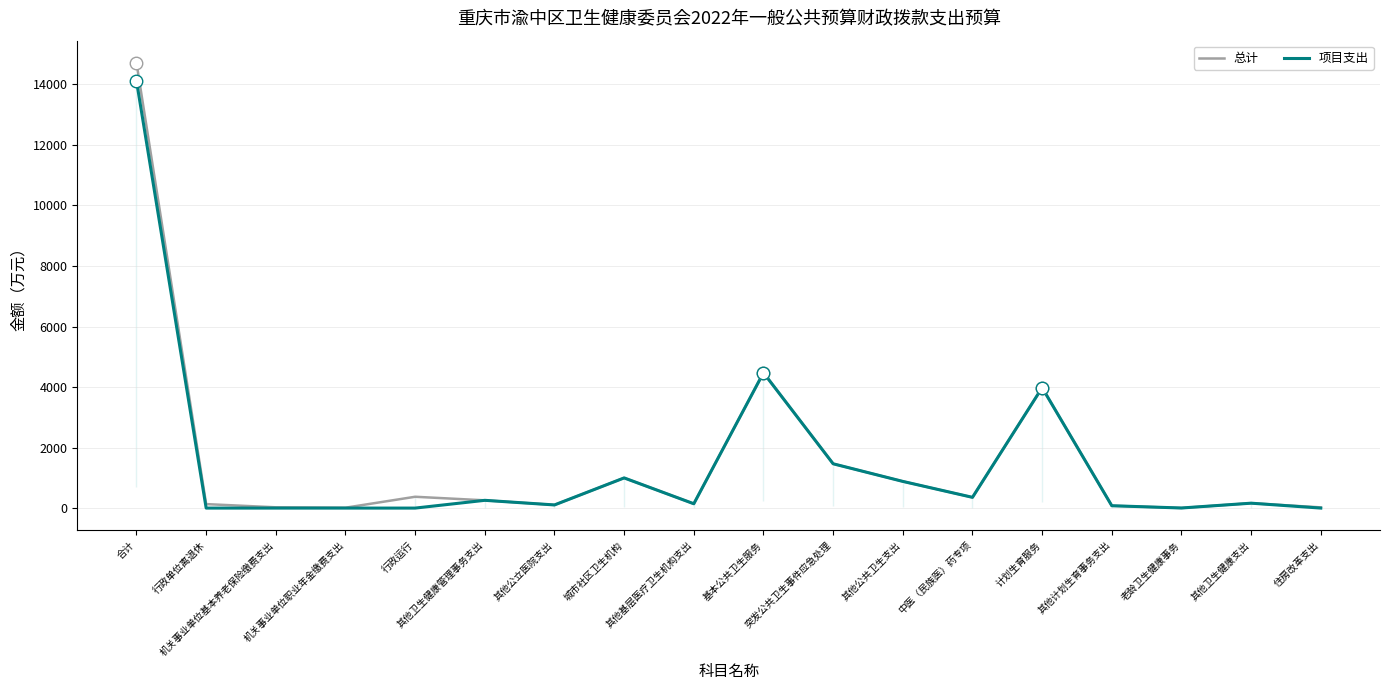

Where is 项目支出 nearest to the value 7057?

基本公共卫生服务